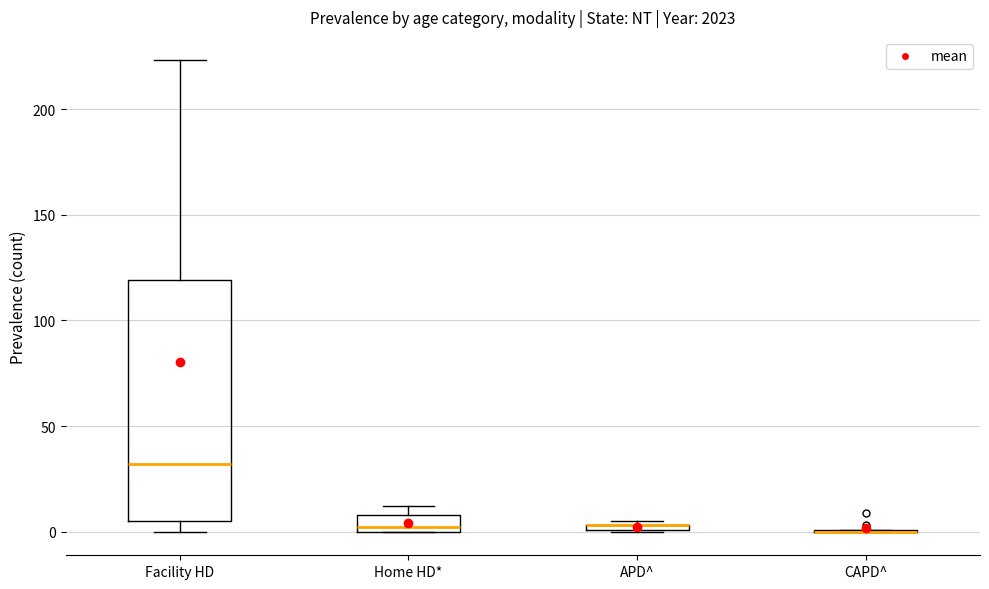

Comparing the boxes themselves (not the whiskers), which one is the tallest?

Facility HD